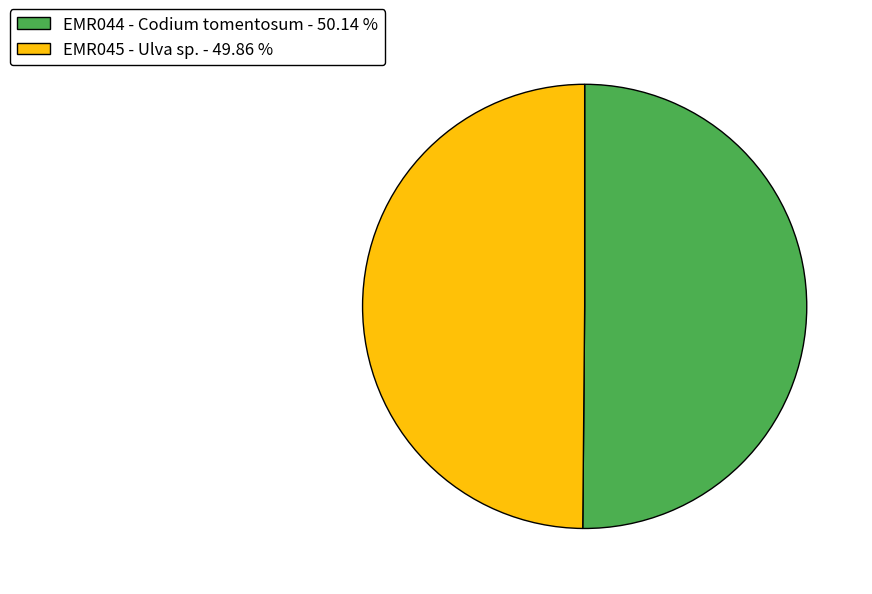

How many segments does this pie chart have?

2